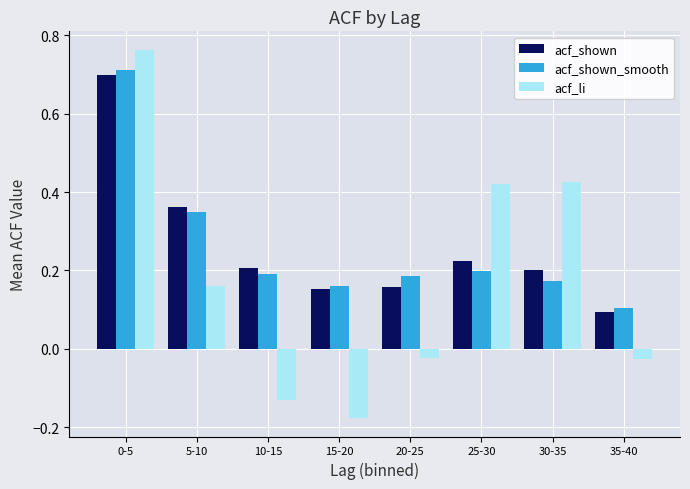

Where is acf_shown nearest to the value 0?

35-40